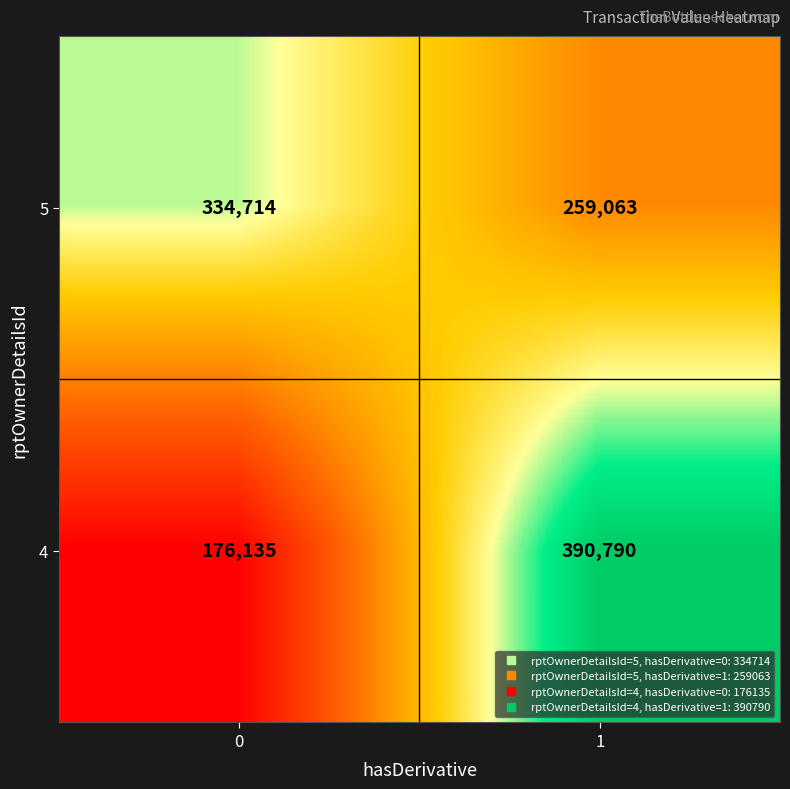

List the series in order of their peak value, lowest first.

5, 4